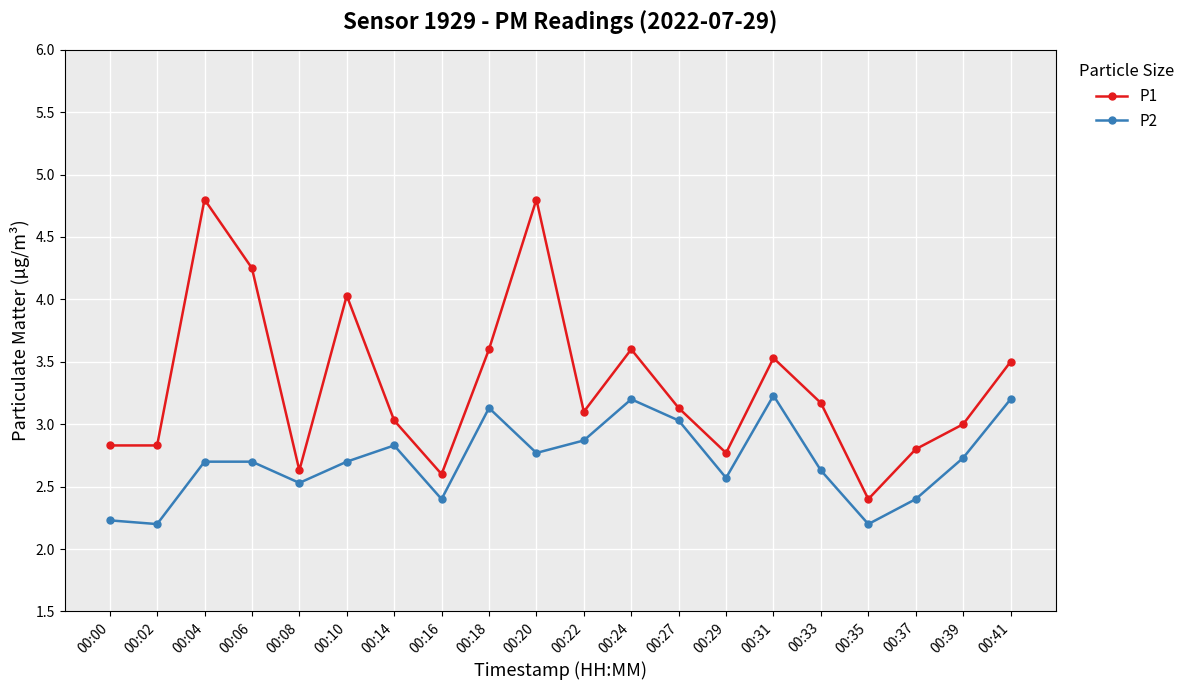

How many lines are shown in the chart?

2